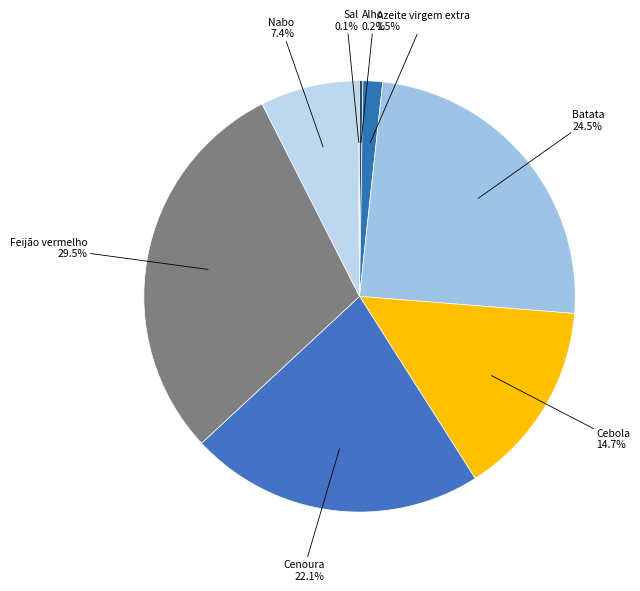

Is there a majority slice in this chart?

No